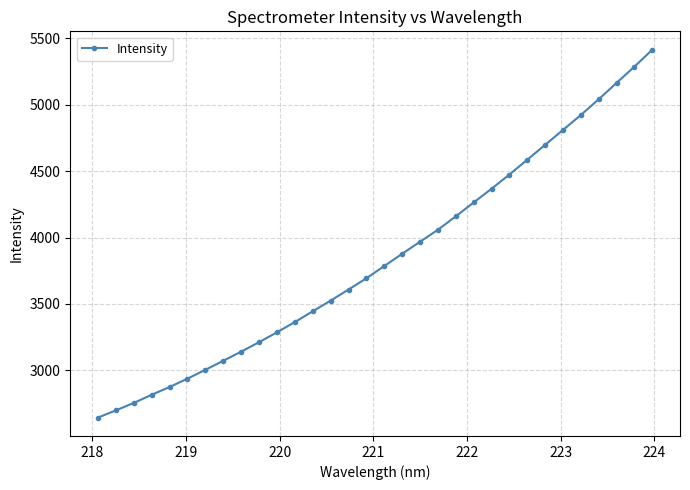

How many values exceed 3785?

16